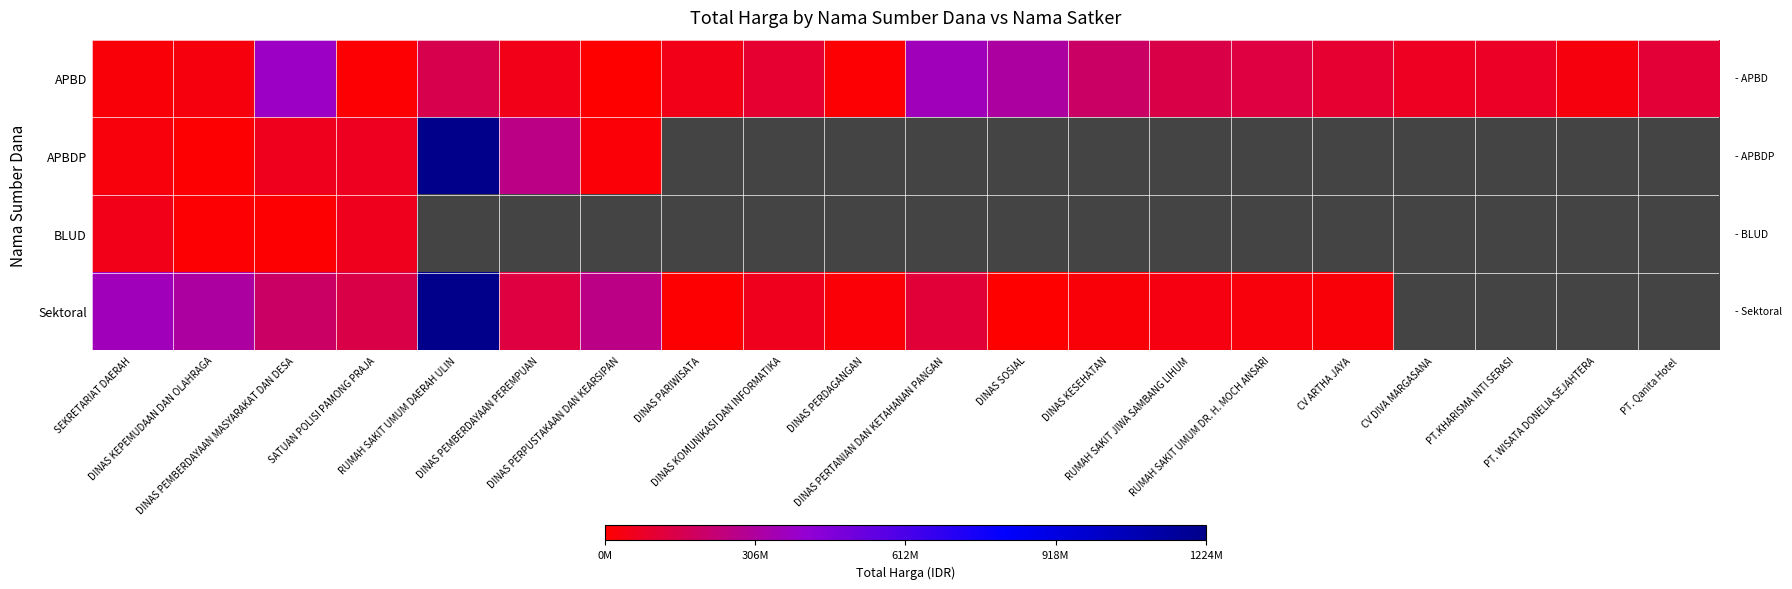

What is the spread (max minus min) of values at DINAS PERPUSTAKAAN DAN KEARSIPAN?

258293150.0